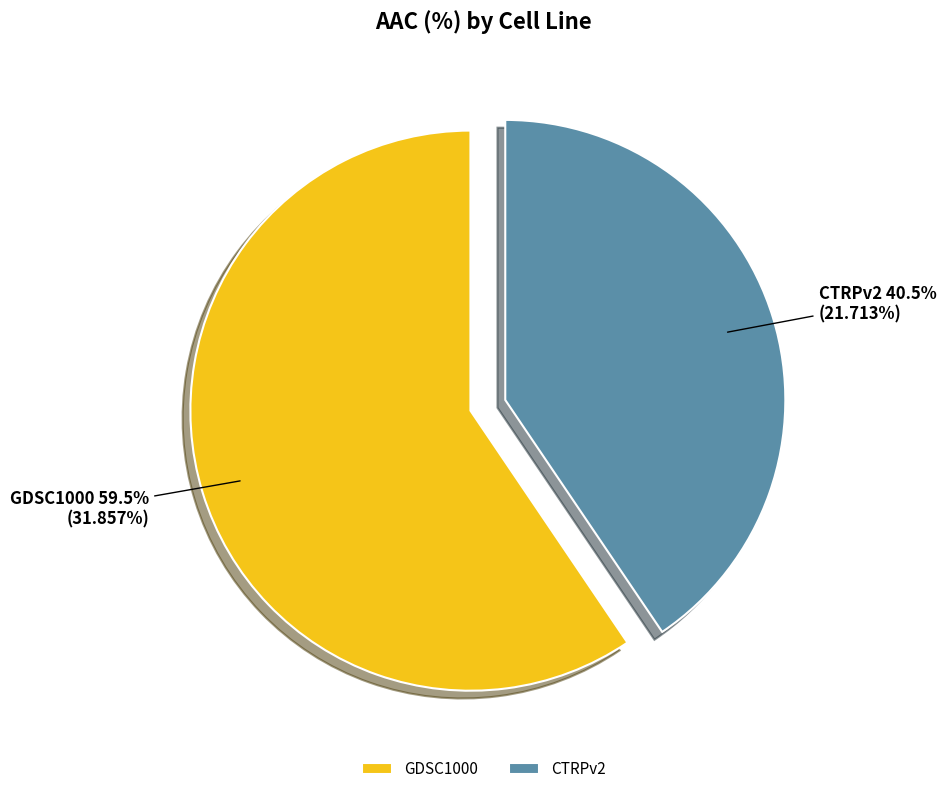

Approximately how many times larger is the value at GDSC1000 compared to CTRPv2?

1.5